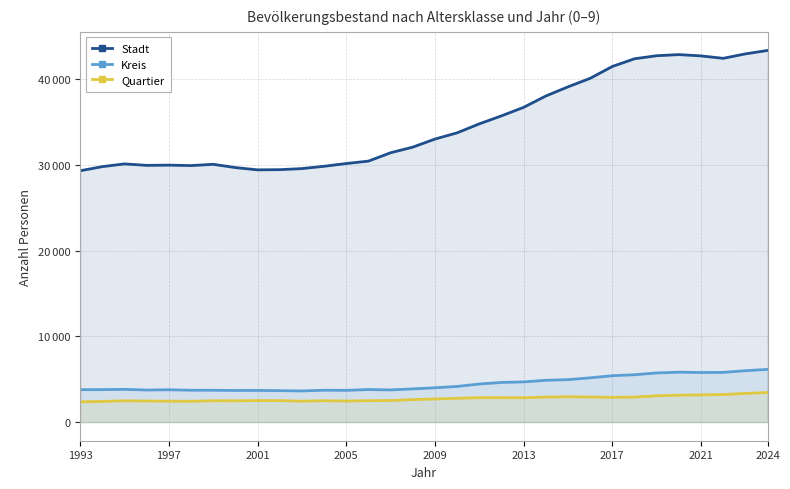

Is the value of Stadt at 1993 greater than the value of Kreis at 2021?

Yes